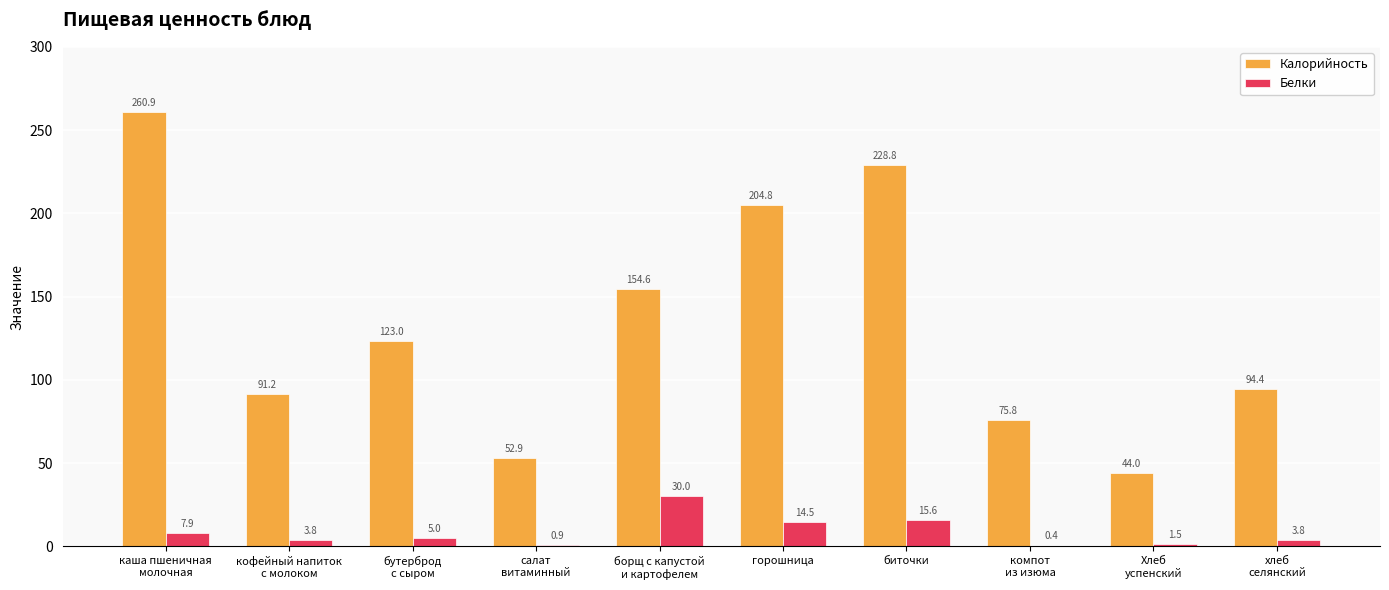

How many series are shown in this chart?

2